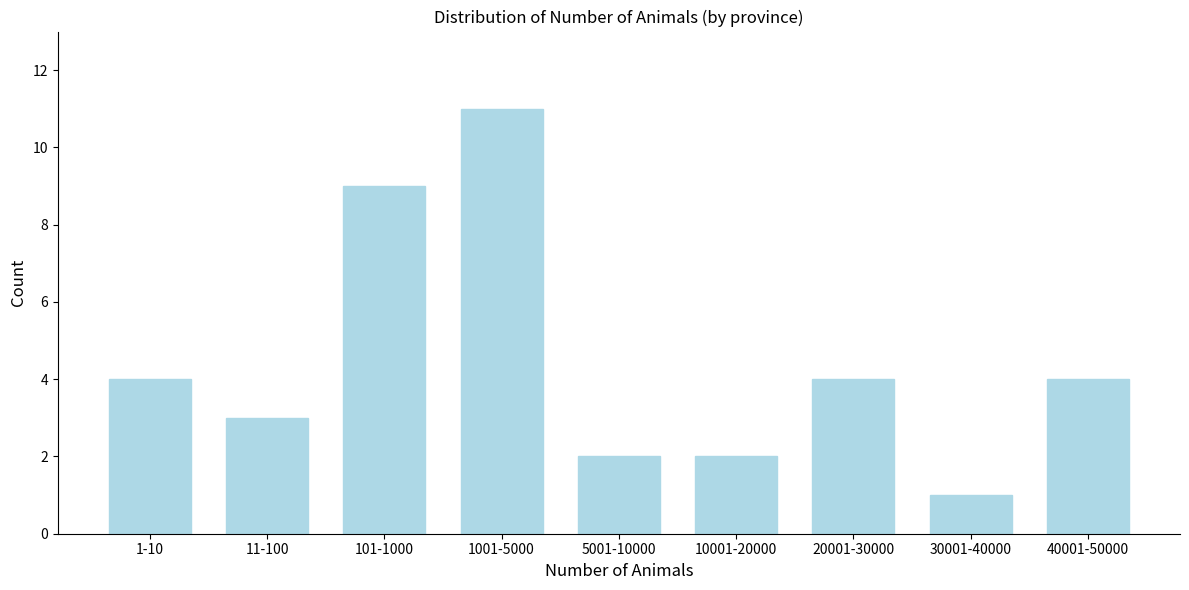

Reading left to right, extract all data points from this chart.

4	3	9	11	2	2	4	1	4